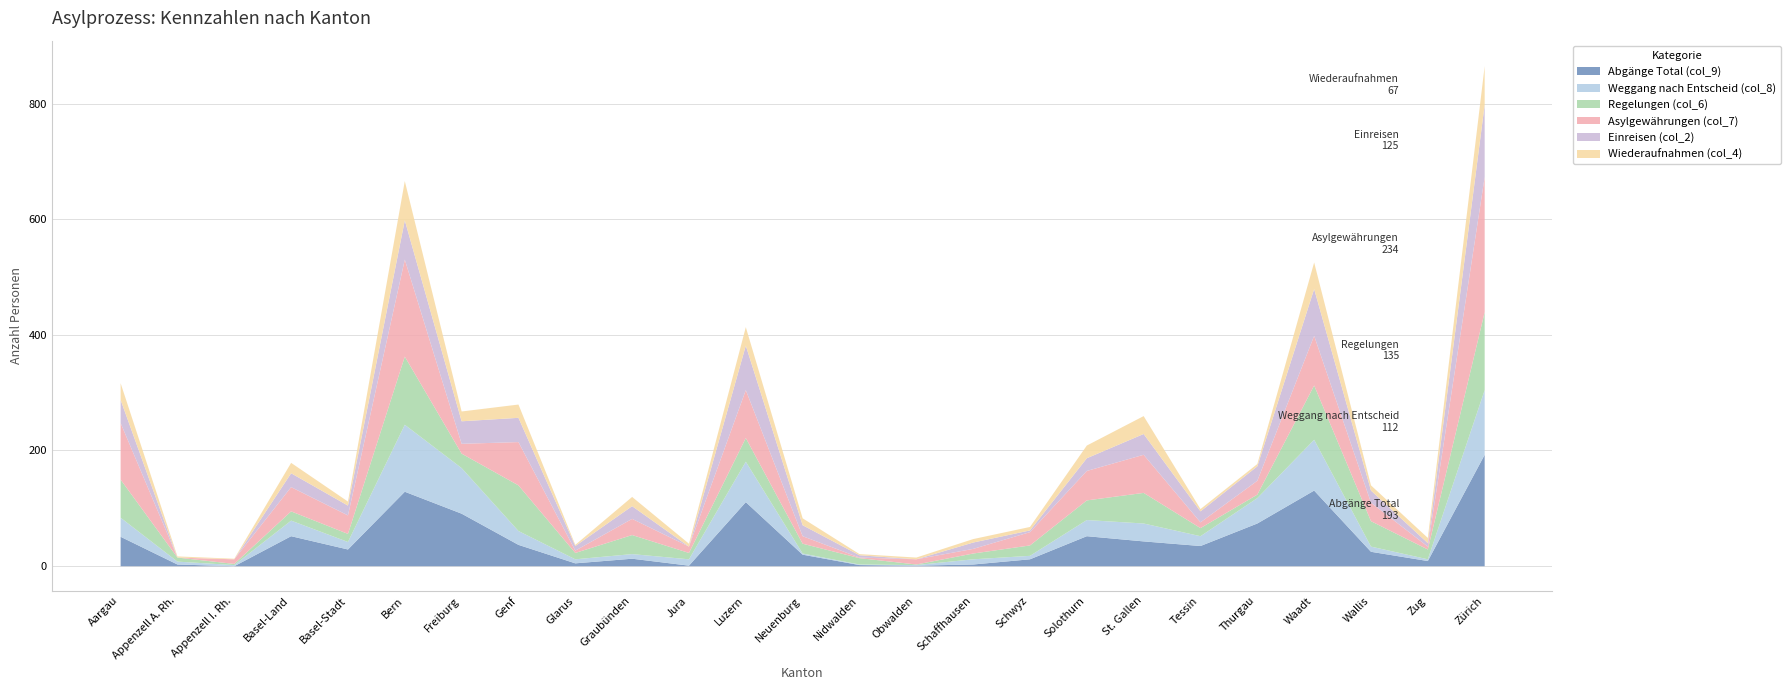

Reading left to right, extract all data points from this chart.

Abgänge Total (col_9): Aargau=51	Appenzell A. Rh.=3	Appenzell I. Rh.=0	Basel-Land=52	Basel-Stadt=29	Bern=129	Freiburg=91	Genf=37	Glarus=5	Graubünden=13	Jura=1	Luzern=111	Neuenburg=20	Nidwalden=2	Obwalden=1	Schaffhausen=3	Schwyz=12	Solothurn=52	St. Gallen=43	Tessin=35	Thurgau=74	Waadt=131	Wallis=25	Zug=9	Zürich=193
Weggang nach Entscheid (col_8): Aargau=33	Appenzell A. Rh.=5	Appenzell I. Rh.=2	Basel-Land=27	Basel-Stadt=13	Bern=116	Freiburg=79	Genf=24	Glarus=7	Graubünden=8	Jura=11	Luzern=70	Neuenburg=2	Nidwalden=1	Obwalden=1	Schaffhausen=9	Schwyz=6	Solothurn=28	St. Gallen=31	Tessin=17	Thurgau=44	Waadt=88	Wallis=9	Zug=3	Zürich=112
Regelungen (col_6): Aargau=66	Appenzell A. Rh.=7	Appenzell I. Rh.=2	Basel-Land=16	Basel-Stadt=14	Bern=118	Freiburg=25	Genf=79	Glarus=11	Graubünden=33	Jura=11	Luzern=41	Neuenburg=17	Nidwalden=11	Obwalden=1	Schaffhausen=10	Schwyz=18	Solothurn=34	St. Gallen=53	Tessin=14	Thurgau=6	Waadt=94	Wallis=44	Zug=17	Zürich=135
Asylgewährungen (col_7): Aargau=98	Appenzell A. Rh.=0	Appenzell I. Rh.=8	Basel-Land=42	Basel-Stadt=32	Bern=168	Freiburg=17	Genf=75	Glarus=4	Graubünden=28	Jura=11	Luzern=83	Neuenburg=13	Nidwalden=1	Obwalden=9	Schaffhausen=8	Schwyz=23	Solothurn=51	St. Gallen=66	Tessin=10	Thurgau=24	Waadt=86	Wallis=32	Zug=5	Zürich=234
Einreisen (col_2): Aargau=40	Appenzell A. Rh.=0	Appenzell I. Rh.=0	Basel-Land=24	Basel-Stadt=17	Bern=68	Freiburg=39	Genf=42	Glarus=8	Graubünden=22	Jura=0	Luzern=77	Neuenburg=19	Nidwalden=4	Obwalden=0	Schaffhausen=11	Schwyz=3	Solothurn=22	St. Gallen=36	Tessin=19	Thurgau=25	Waadt=81	Wallis=21	Zug=6	Zürich=125
Wiederaufnahmen (col_4): Aargau=29	Appenzell A. Rh.=2	Appenzell I. Rh.=1	Basel-Land=18	Basel-Stadt=7	Bern=68	Freiburg=17	Genf=23	Glarus=2	Graubünden=16	Jura=5	Luzern=32	Neuenburg=12	Nidwalden=2	Obwalden=3	Schaffhausen=6	Schwyz=6	Solothurn=22	St. Gallen=31	Tessin=4	Thurgau=4	Waadt=46	Wallis=9	Zug=9	Zürich=67